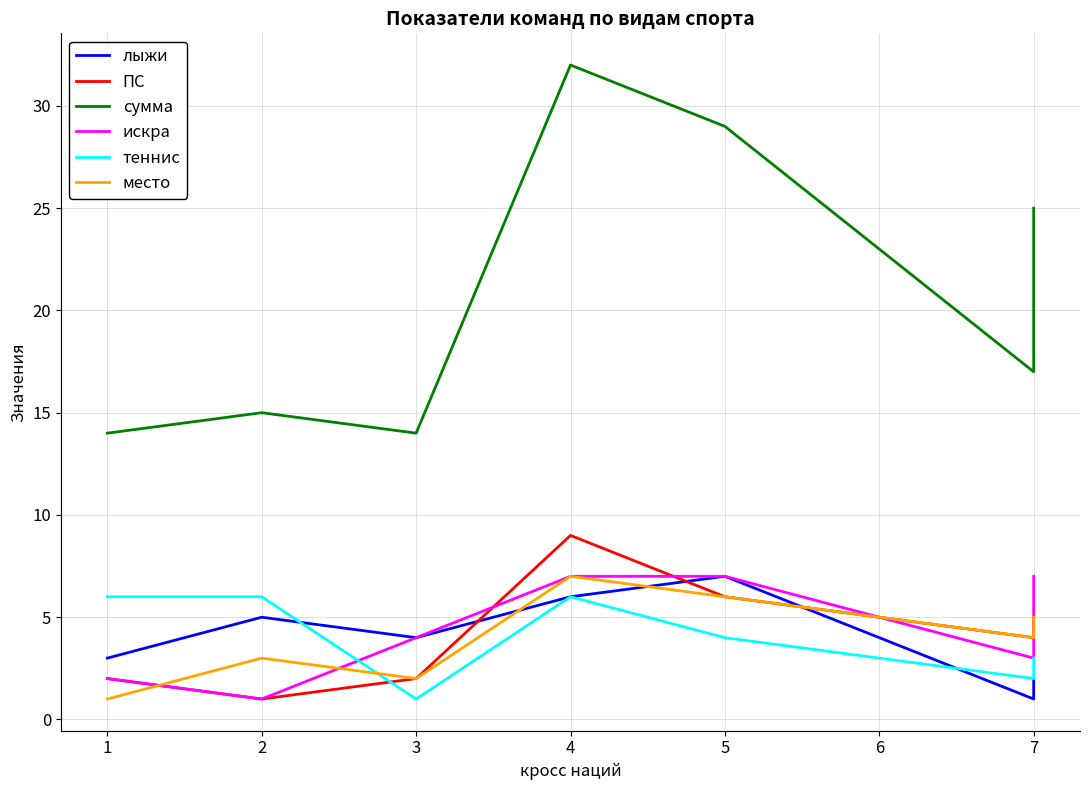

Count the искра values in the range 2 to 7.

6